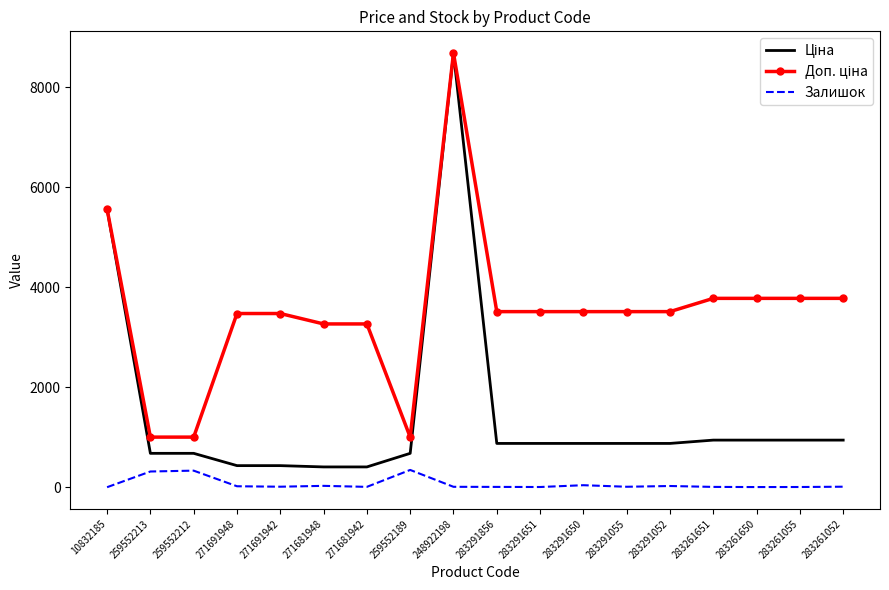

What is the spread (max minus min) of values at 259552189?

656.1